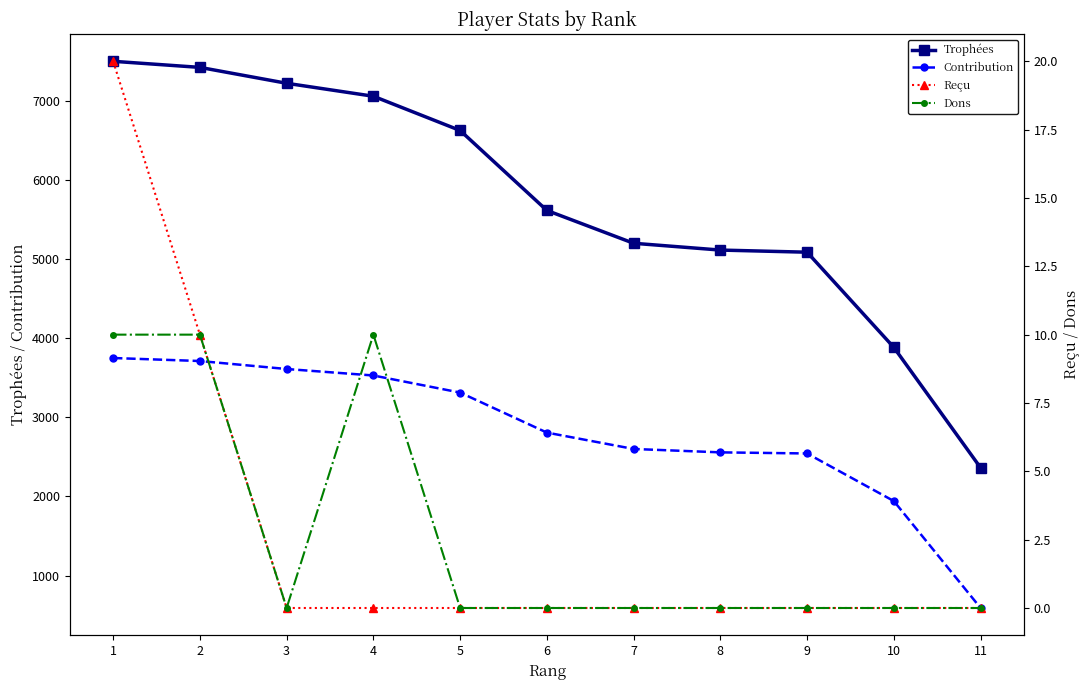

What is the value of the Trophées point at the 11th from the left?

2363